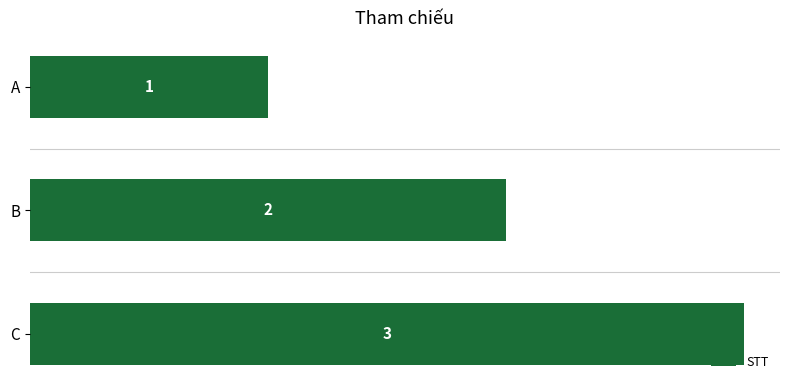

What is the maximum value shown in the chart?

3